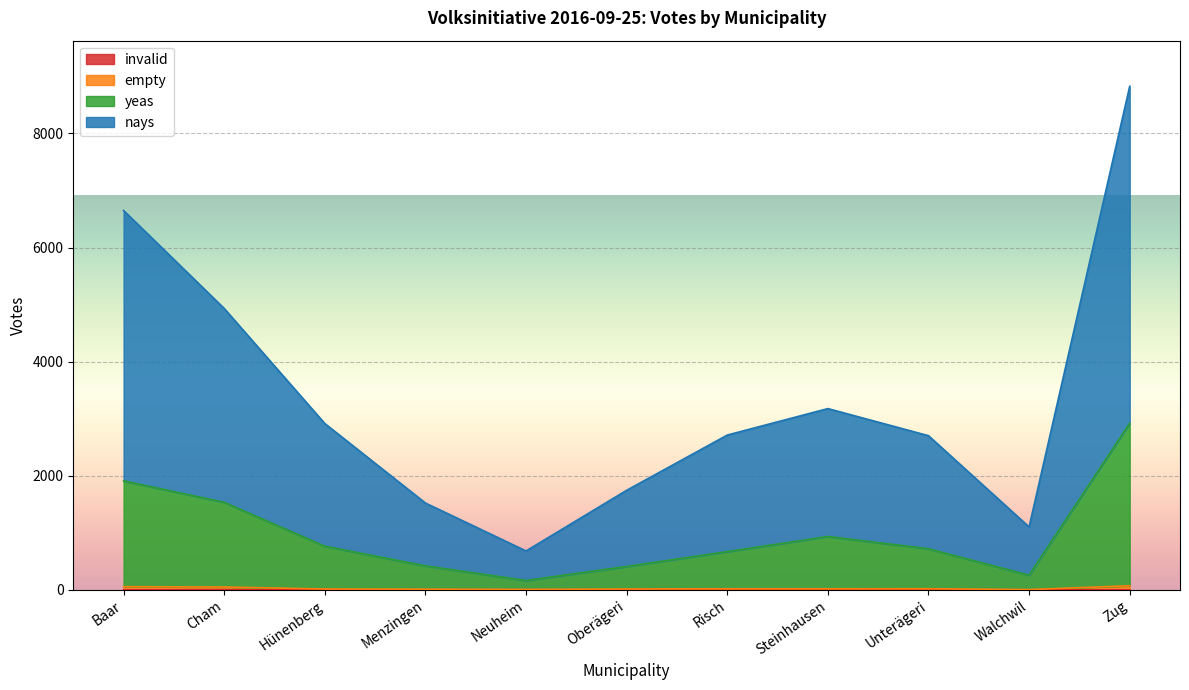

At which category is the sum across all series the highest?

Zug